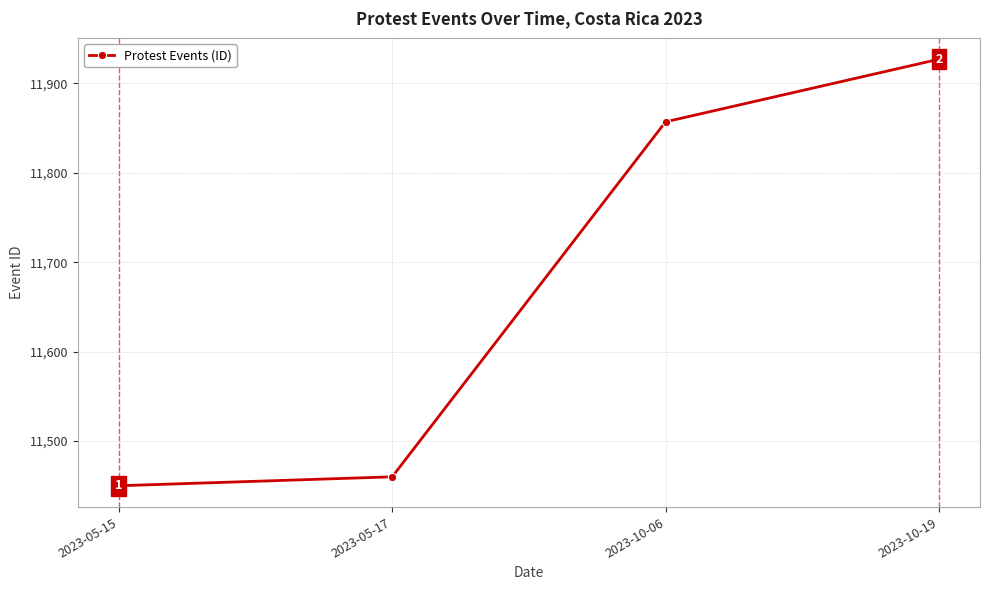

Rank the categories by value from lowest to highest.

2023-05-15, 2023-05-17, 2023-10-06, 2023-10-19